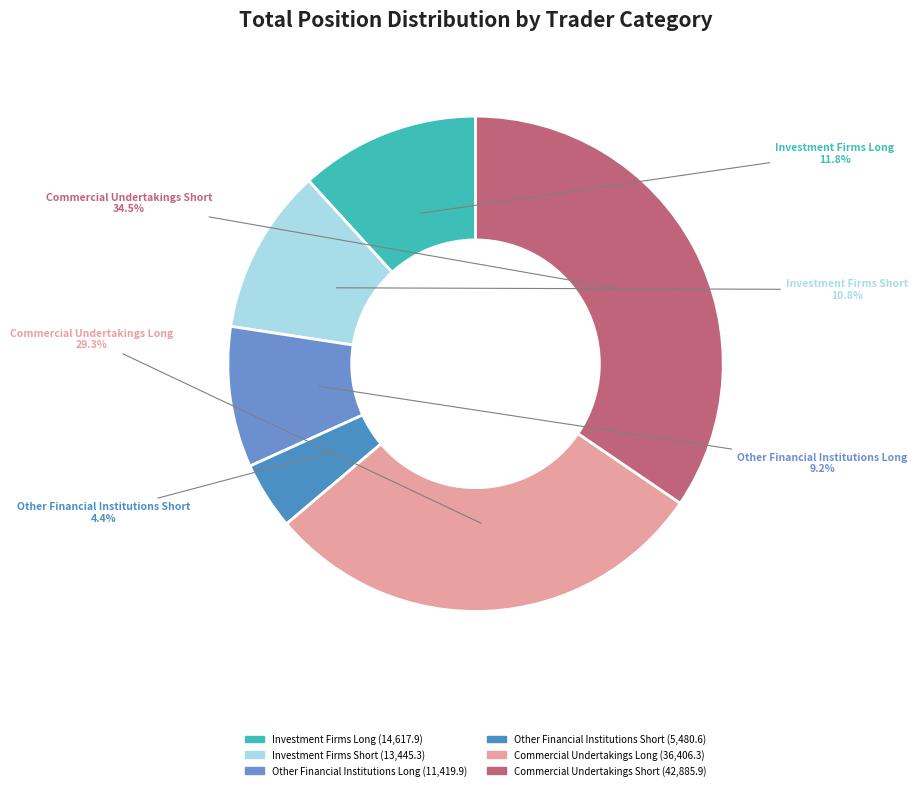

What is the ratio of the value at Investment Firms Short to the value at Investment Firms Long?

0.9